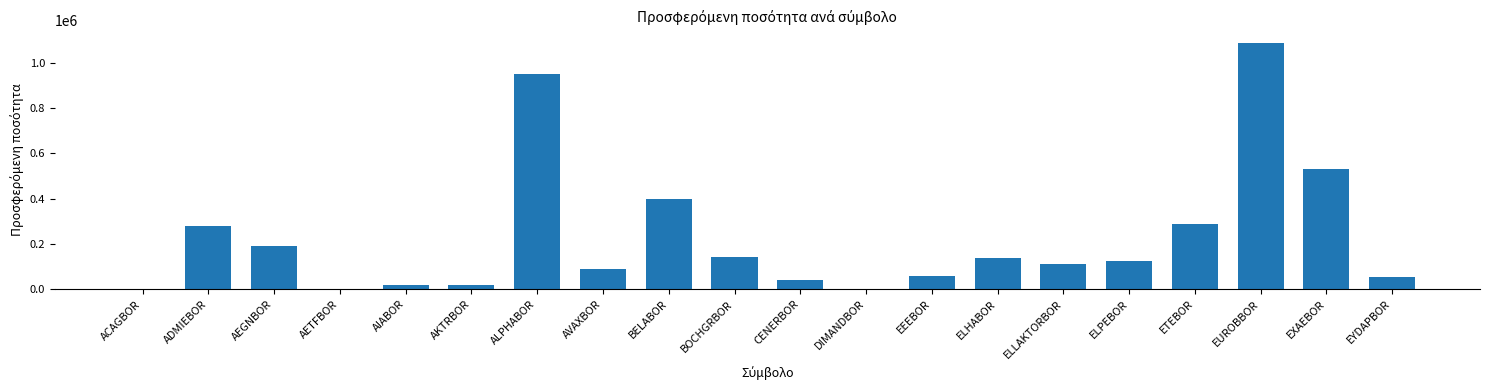

At which label does the data first exceed 124064?

ADMIEBOR